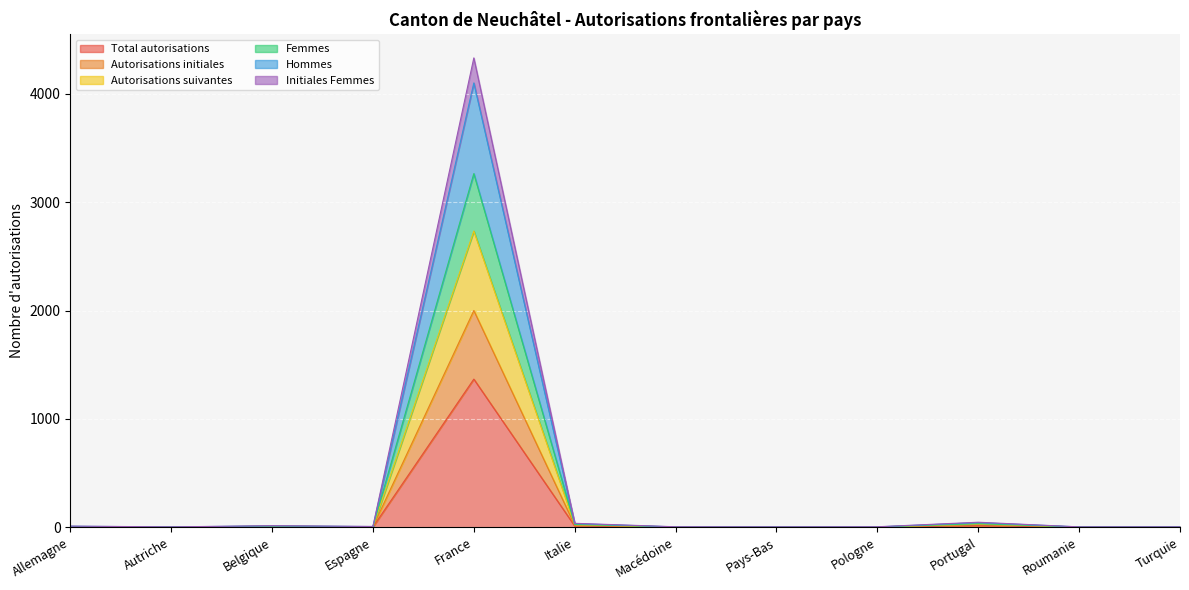

How many lines are shown in the chart?

6